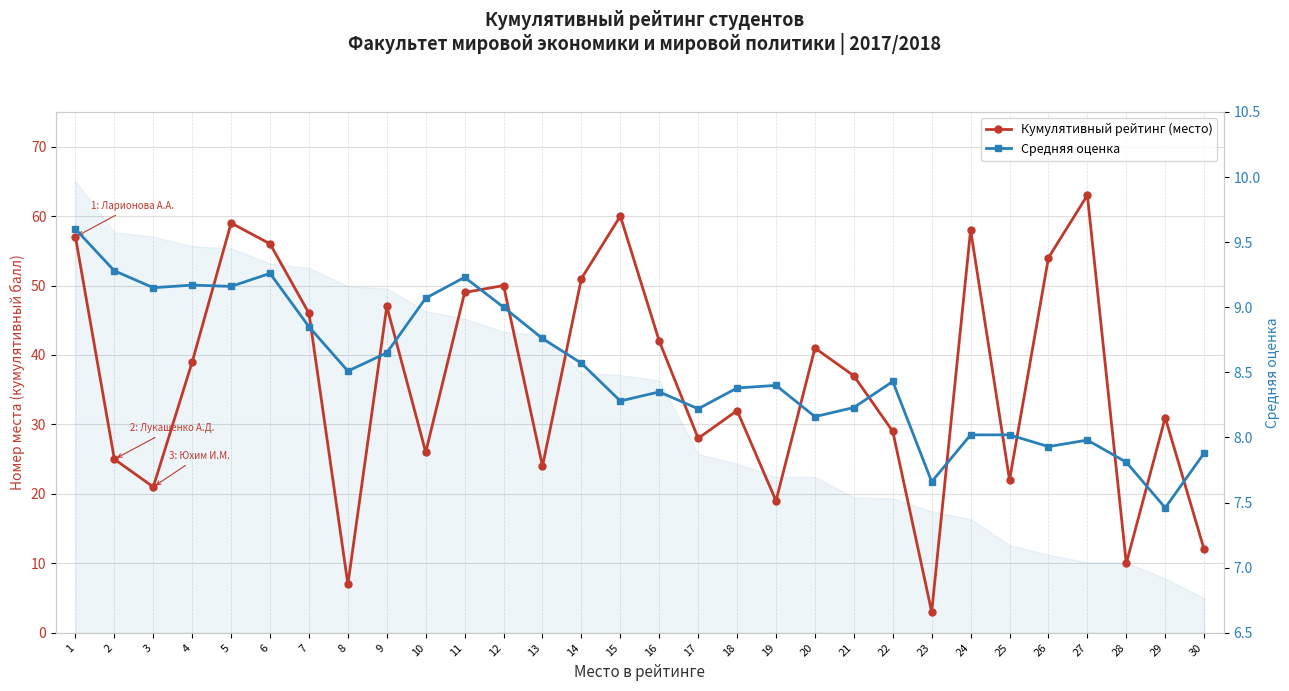

Which series has the largest range (max minus min)?

Кумулятивный рейтинг (место)